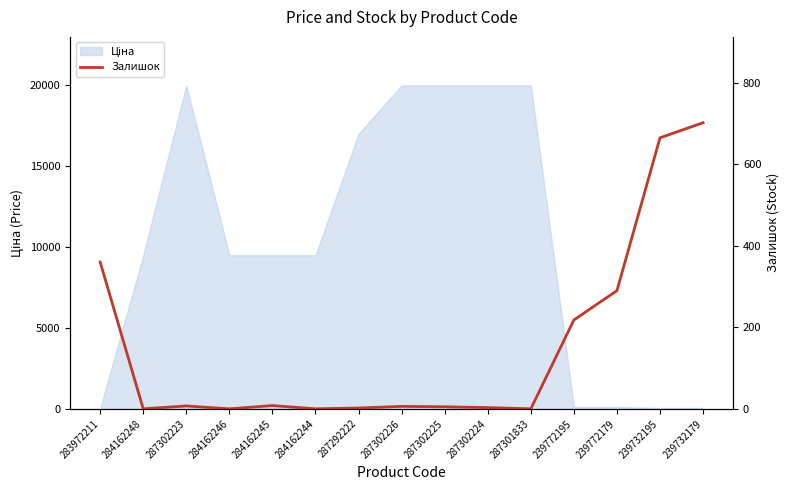

Which label corresponds to the largest value in the chart?

239732179